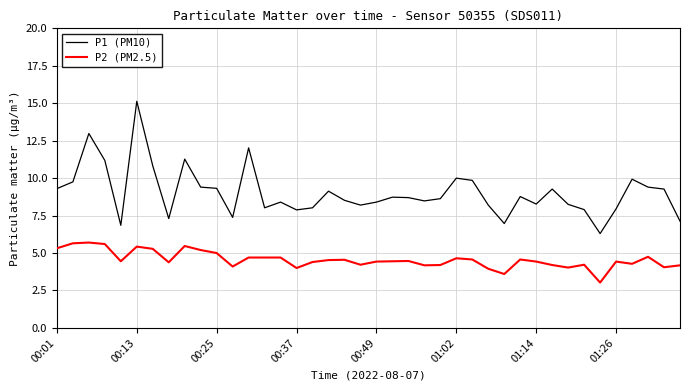

Which series has the widest spread of values?

P1 (PM10)